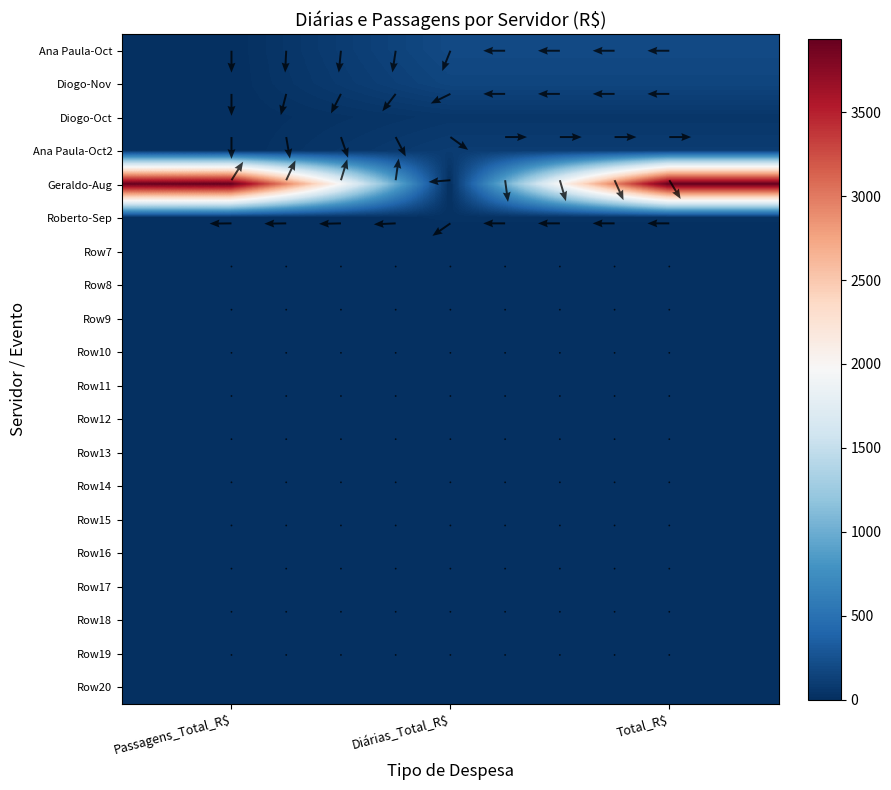

Reading left to right, list all the values displayed in this chart.

Passagens_Total_R$: 0.0	0.0	0.0	0.0	3939.5	0.0	0.0	0.0	0.0	0.0	0.0	0.0	0.0	0.0	0.0	0.0	0.0	0.0	0.0	0.0
Diárias_Total_R$: 191.9	162.0	54.0	96.0	0.0	17.5	0.0	0.0	0.0	0.0	0.0	0.0	0.0	0.0	0.0	0.0	0.0	0.0	0.0	0.0
Total_R$: 191.9	162.0	54.0	96.0	3939.5	17.5	0.0	0.0	0.0	0.0	0.0	0.0	0.0	0.0	0.0	0.0	0.0	0.0	0.0	0.0